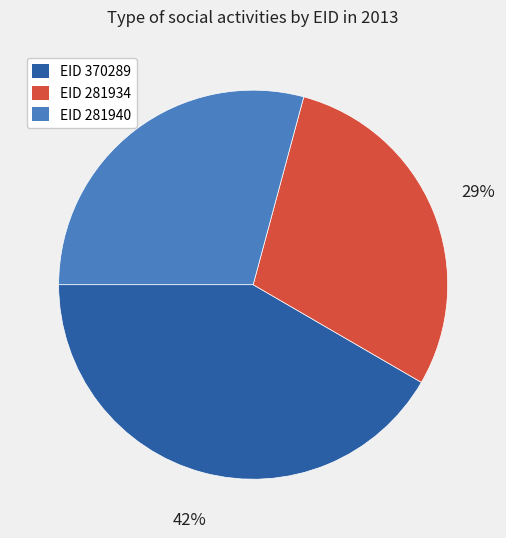

Is the sum of EID 370289 and EID 281934 greater than half?

Yes